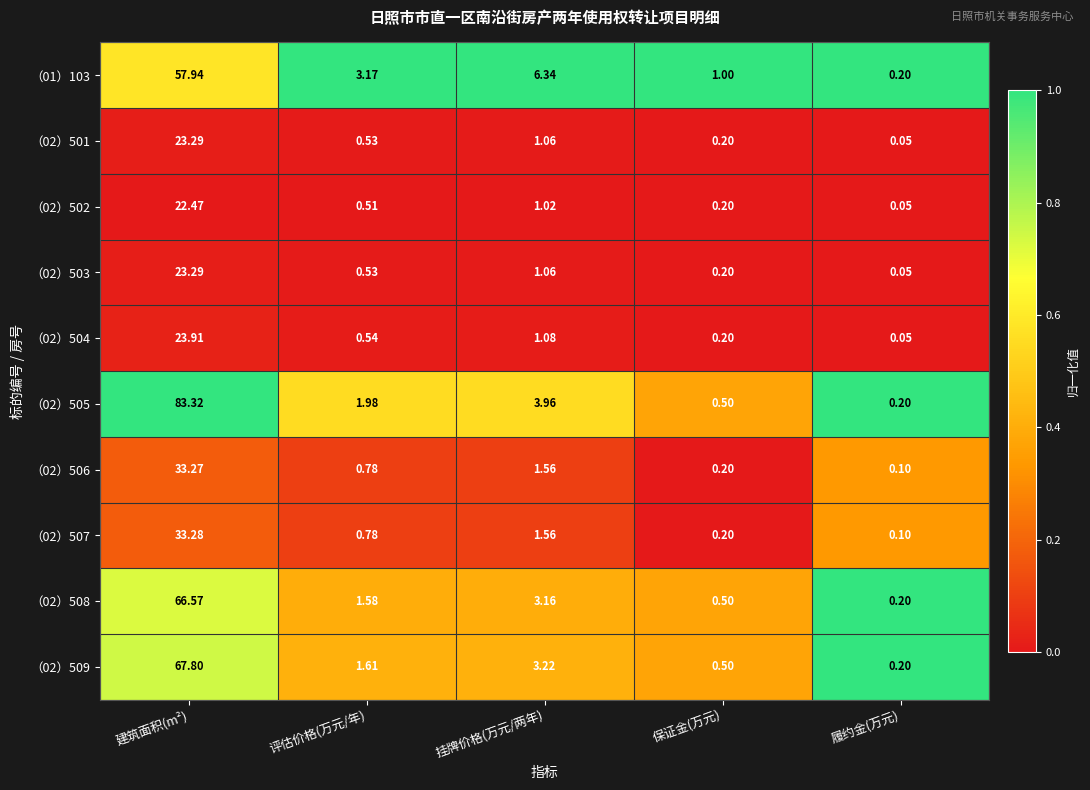

What is the total value across all series at 保证金(万元)?

3.7